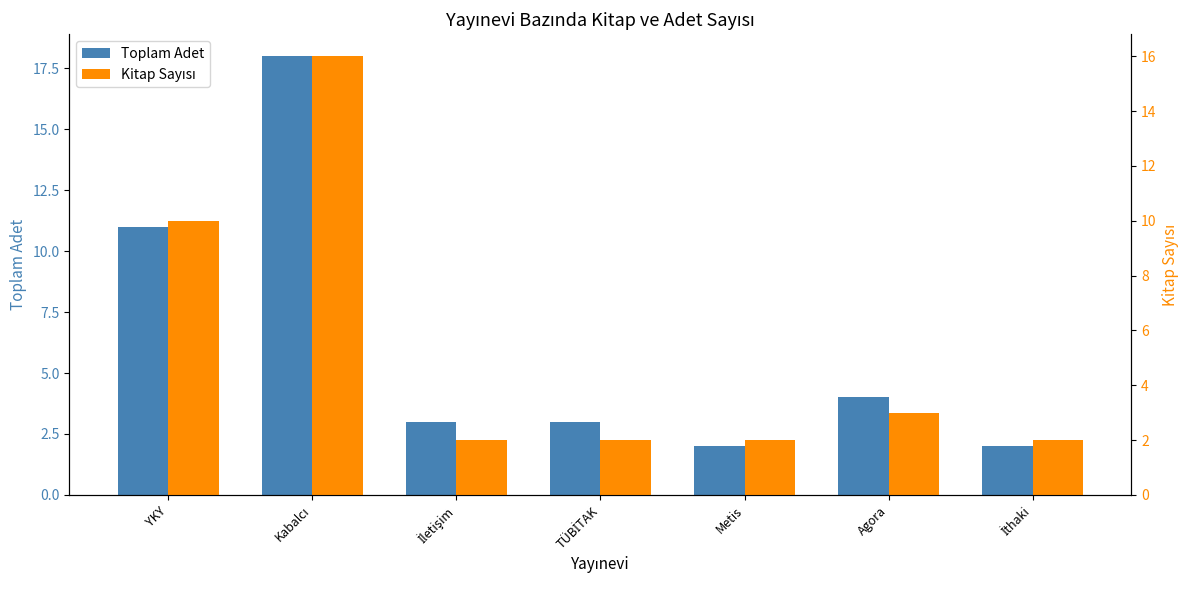

Which category has the lowest value in the Kitap Sayısı series?

İletişim